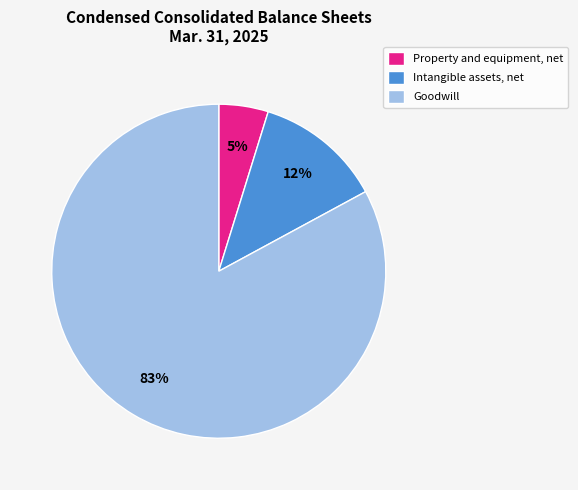

What is the ratio of the value at Property and equipment, net to the value at Intangible assets, net?

0.4